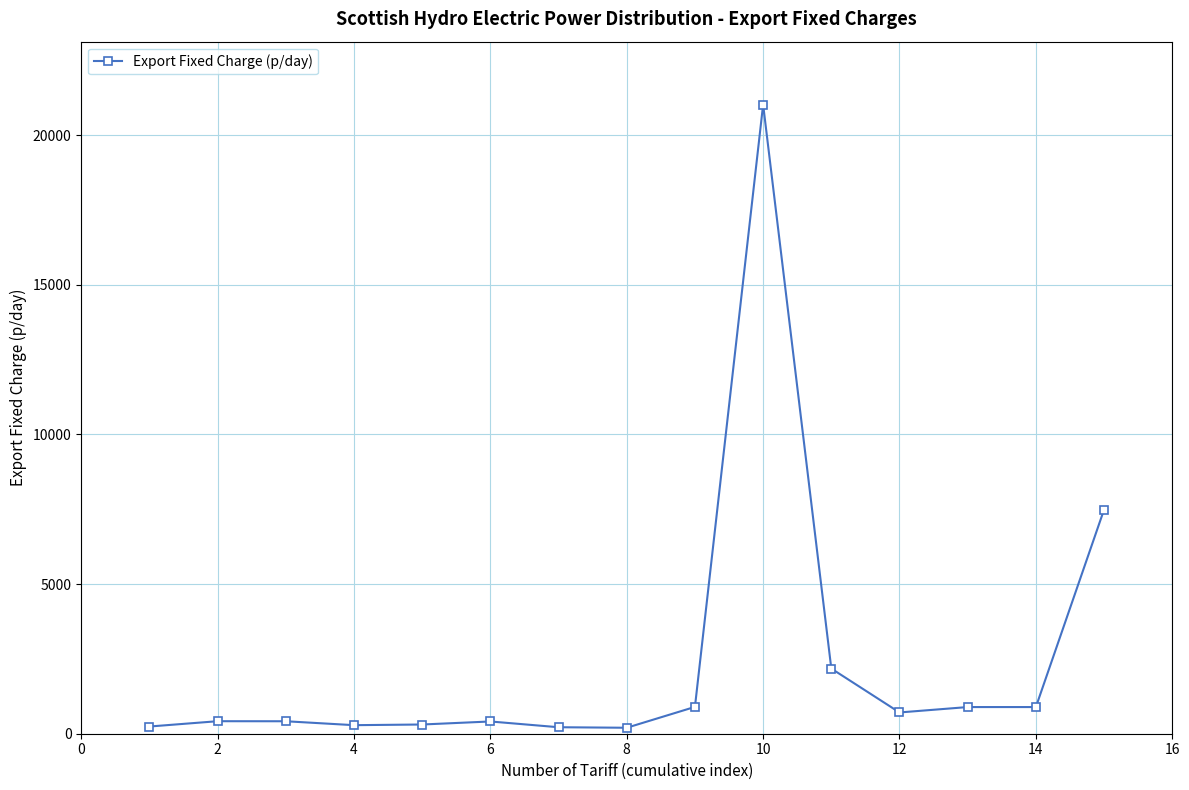

True or false: there are more than 2 points higher than both neighbors.

True